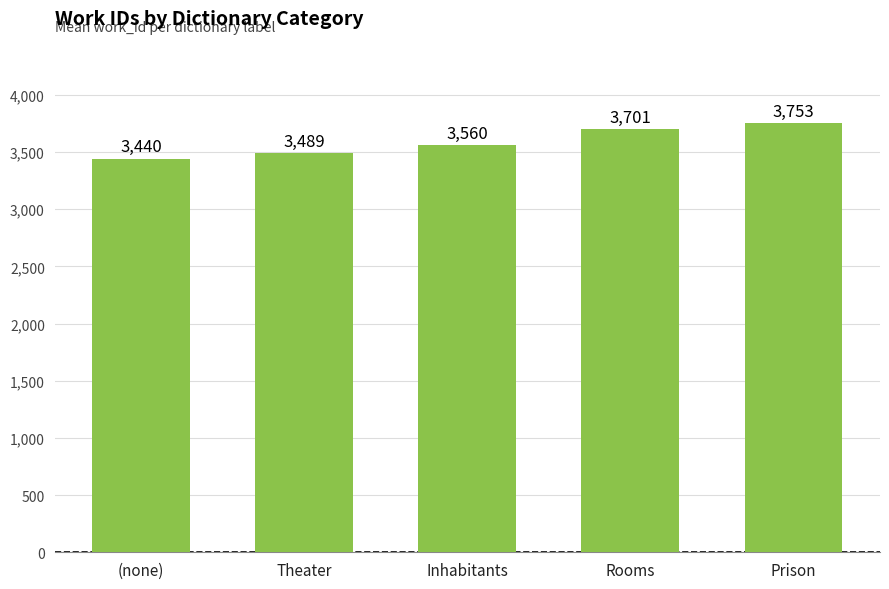

What is the average value?

3589